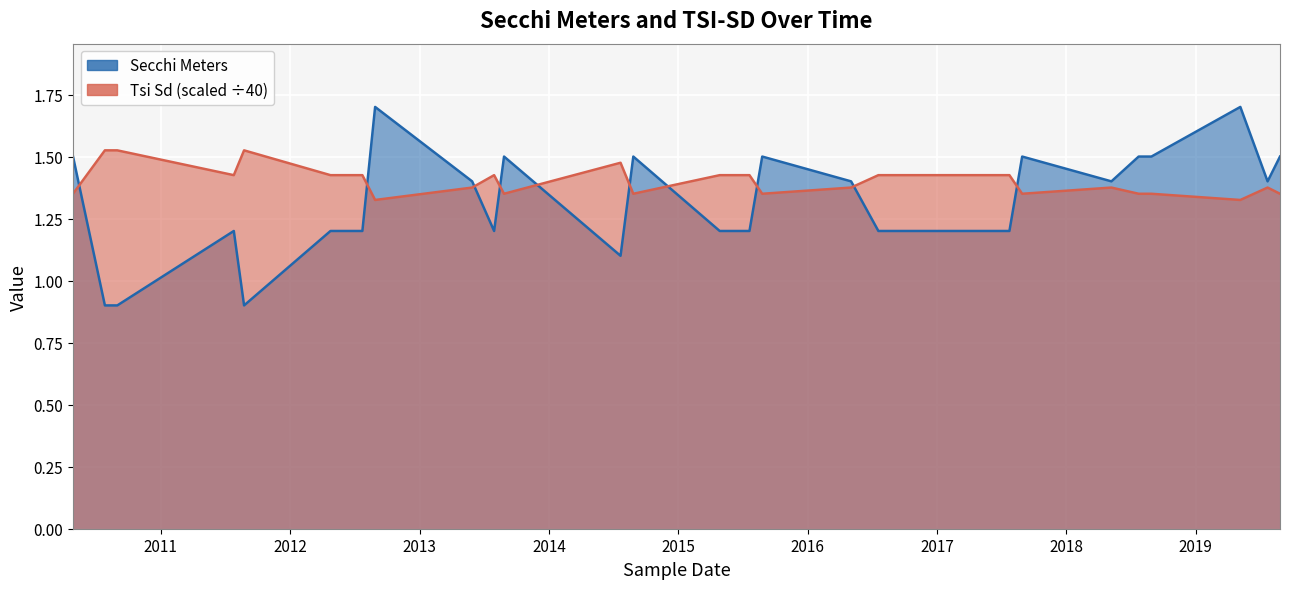

What is the total value across all series at 2015-07-21?

2.6